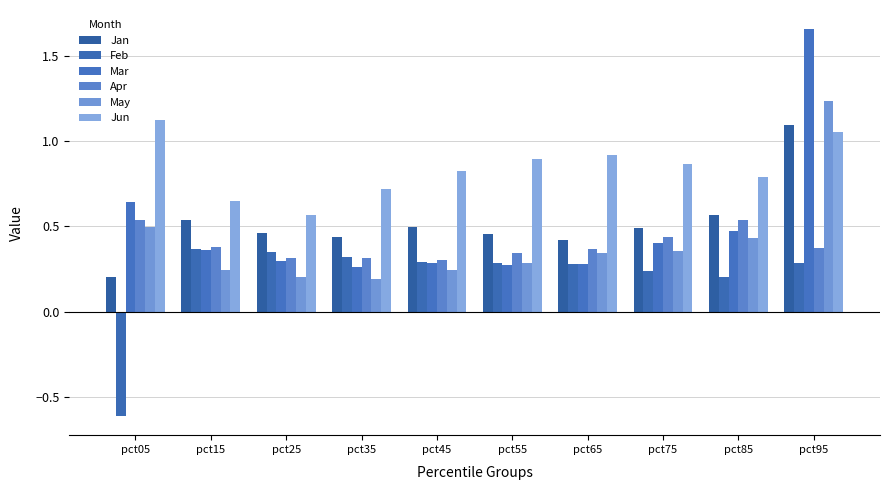

Which category has the lowest value across all series?

pct05